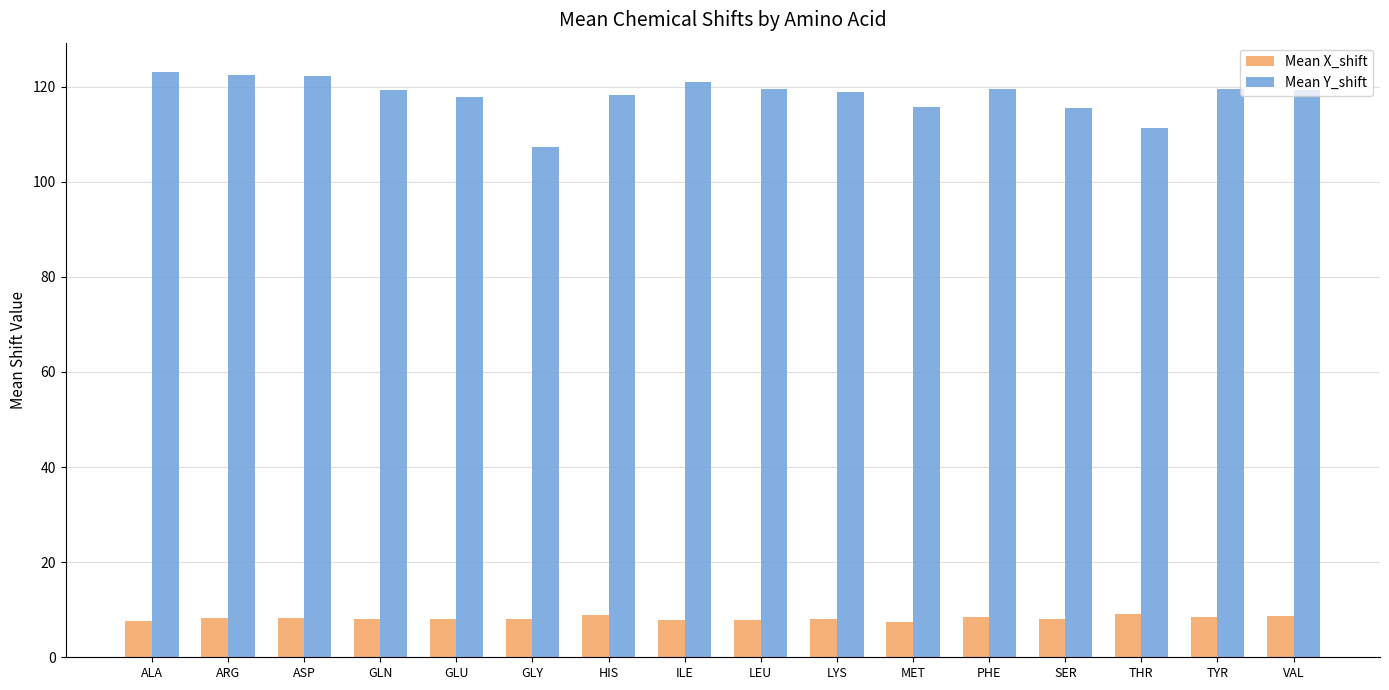

Read the Mean Y_shift value at ALA.

123.1